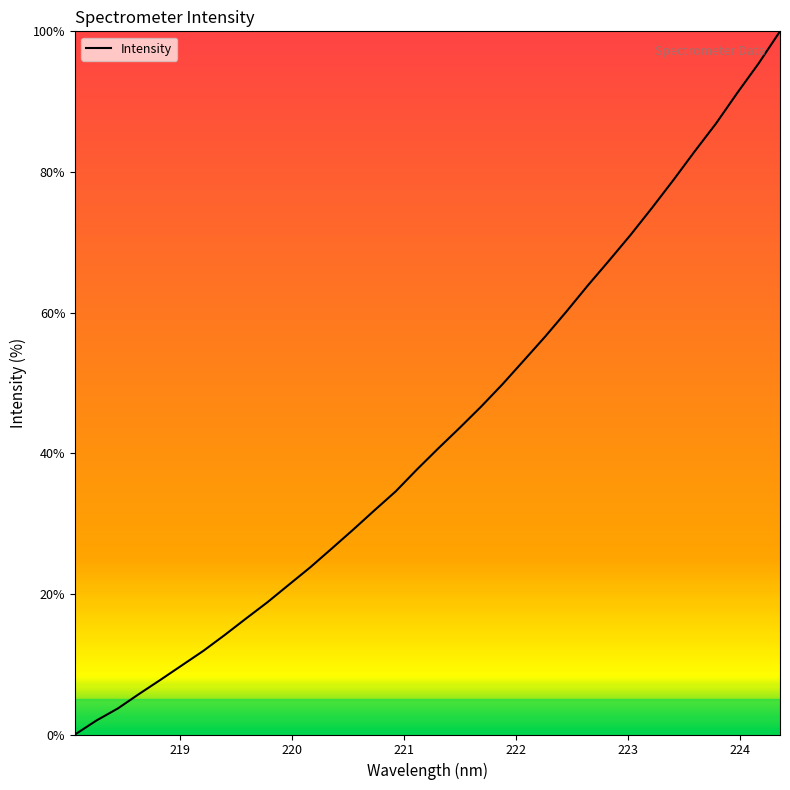

What is the maximum value shown in the chart?

100.0